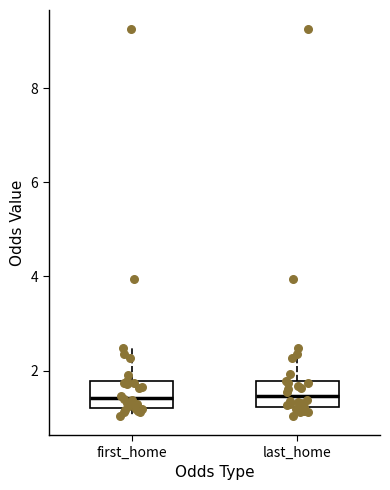

Where is the upper edge of the box for first_home on the y-axis? The values are not printed on the chart, so give them approximately, as read against the axis.

1.8